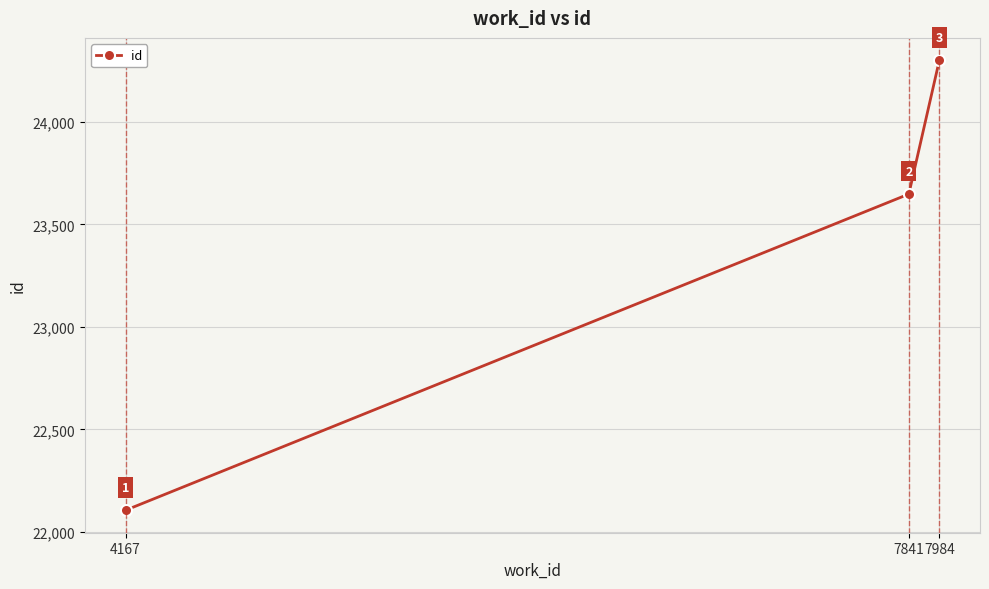

What is the difference between the maximum and minimum values?

2194